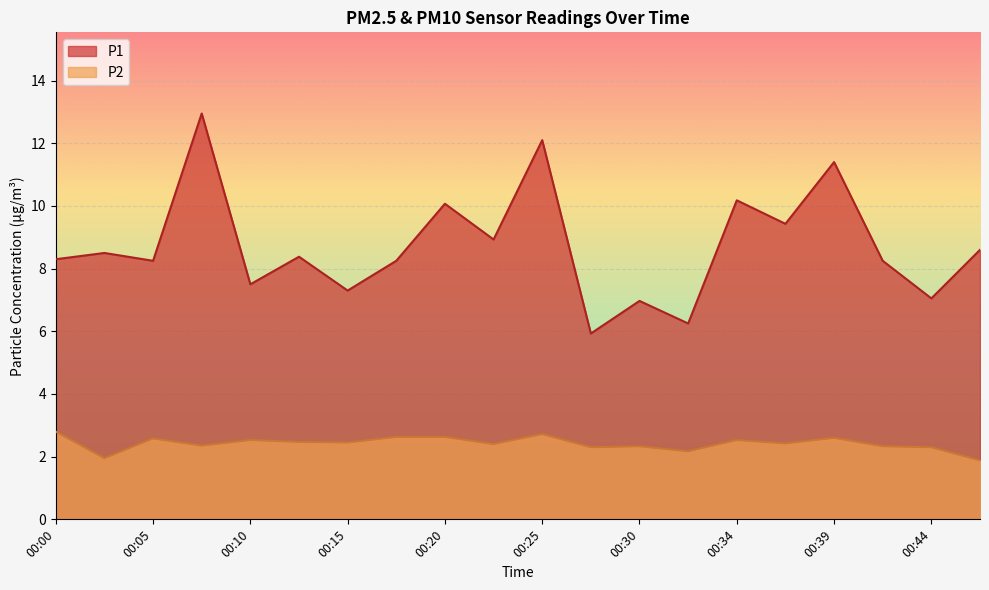

Which has a higher value, 00:32 or 00:39?

00:39